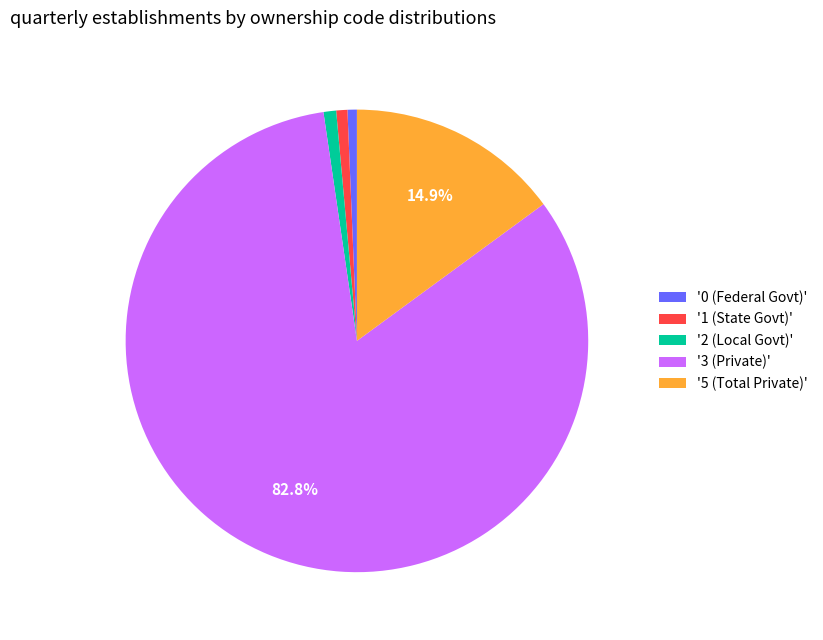

Is there a majority slice in this chart?

Yes